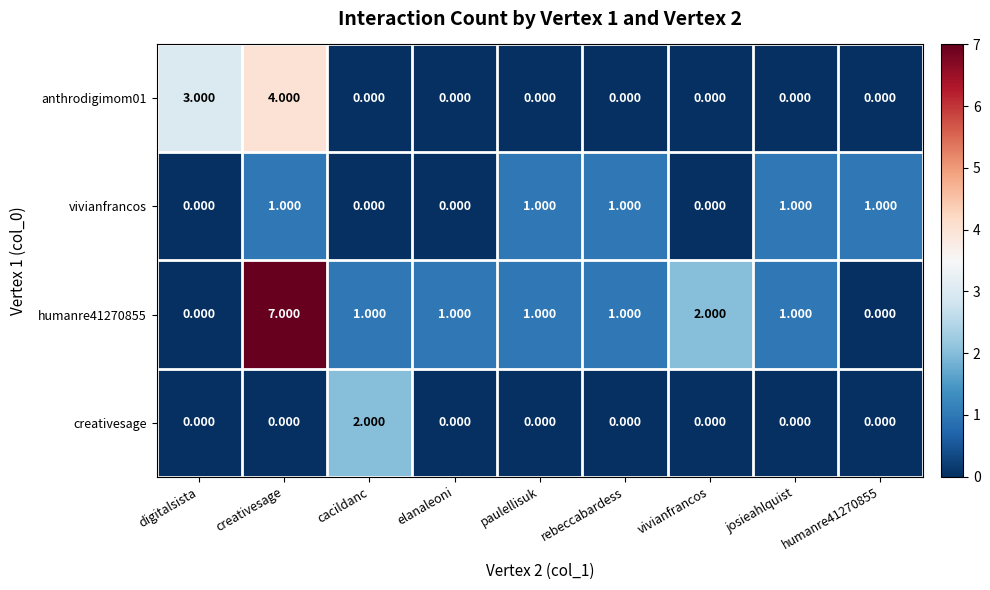

What is the total value across all series at paulellisuk?

2